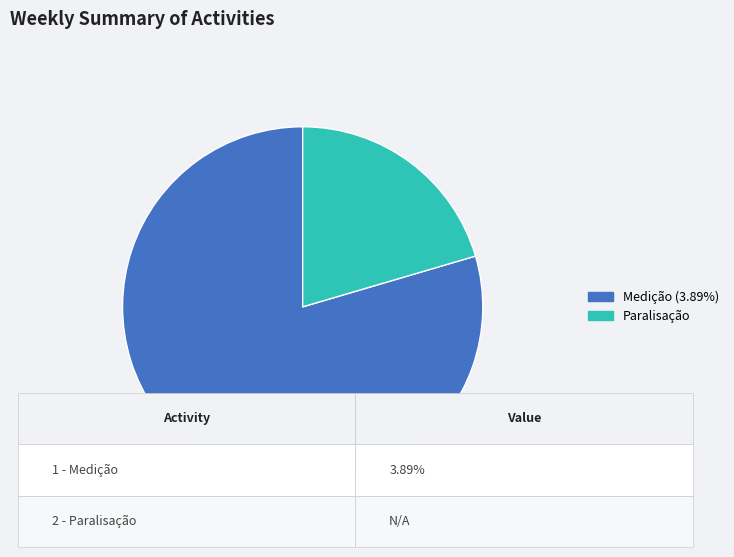

What is the ratio of the value at Medição (3.89%) to the value at Paralisação?

3.9